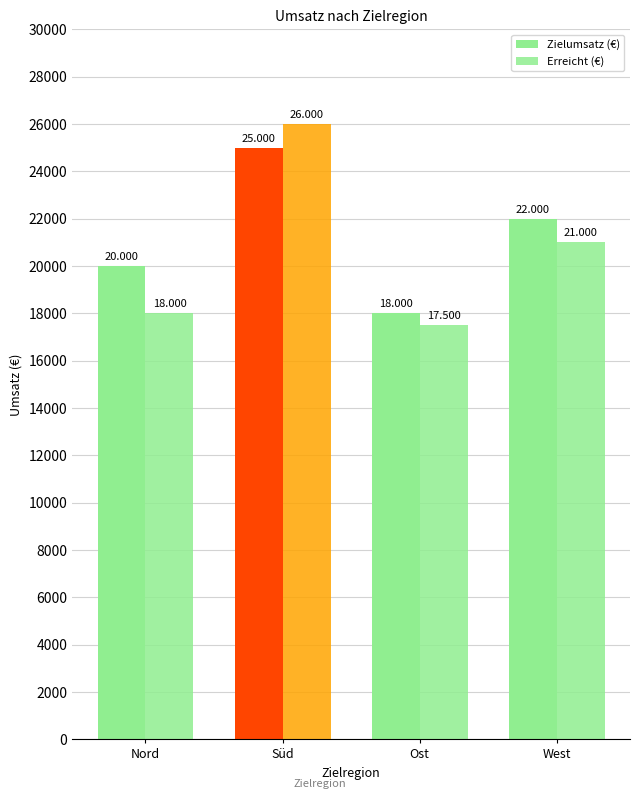

Between West and Süd, which is larger?

Süd